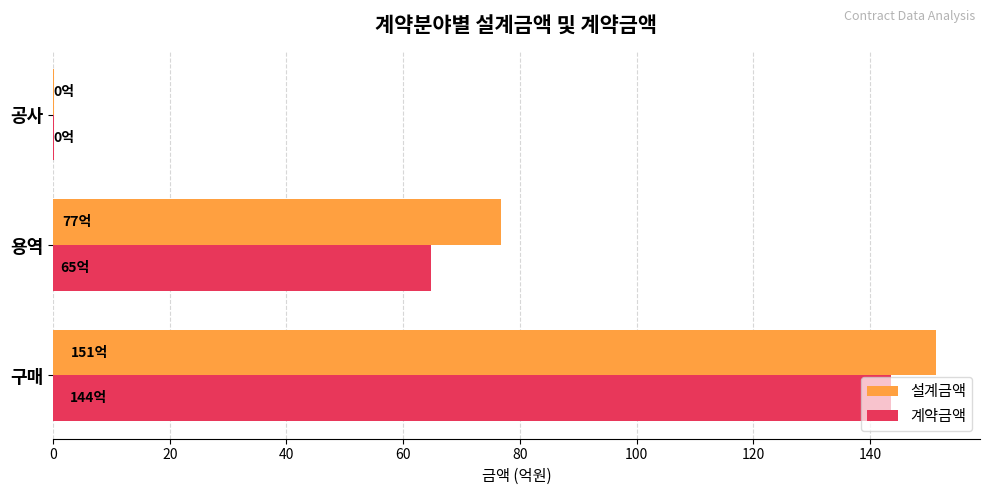

Which series has the largest total across all categories?

설계금액